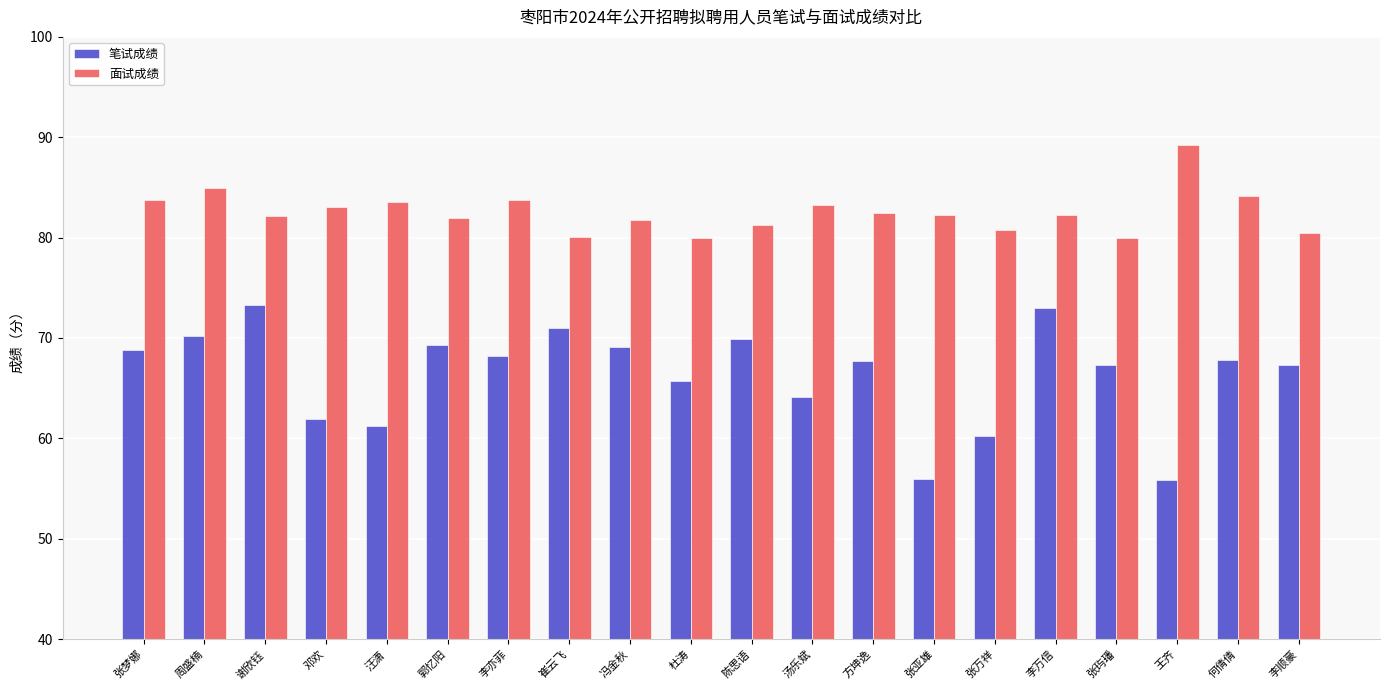

What is the difference between the 笔试成绩 values at 李顺豪 and 何倩倩?

0.5